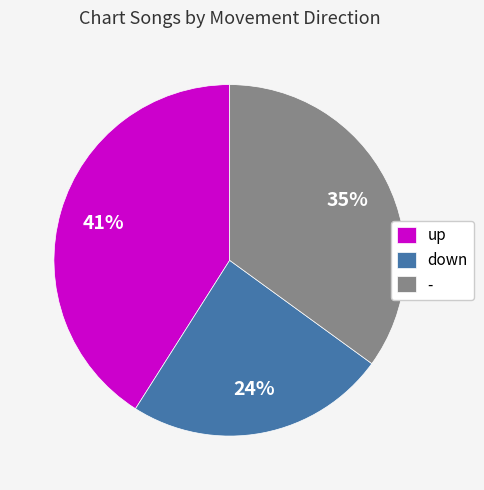

To the nearest percent, what percentage of the pie is up?

41%